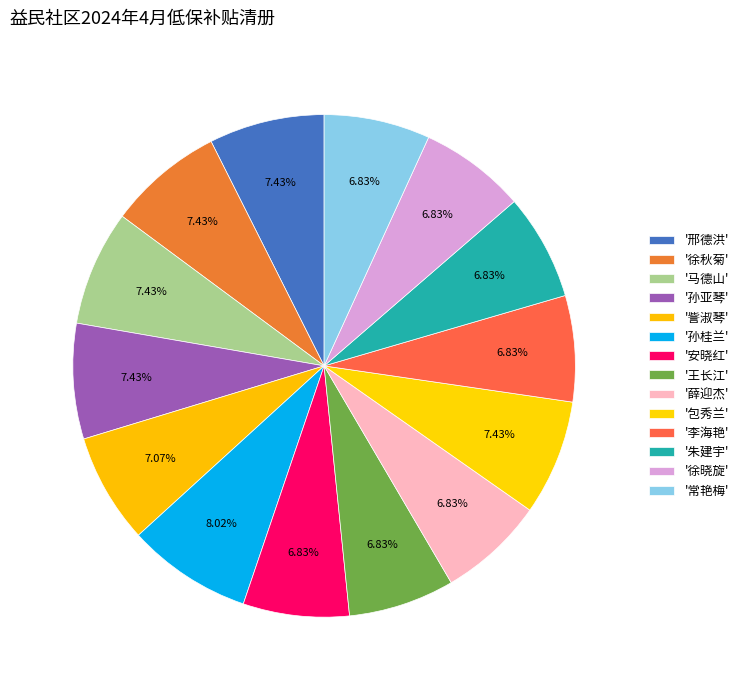

Count the number of slices in the pie.

14